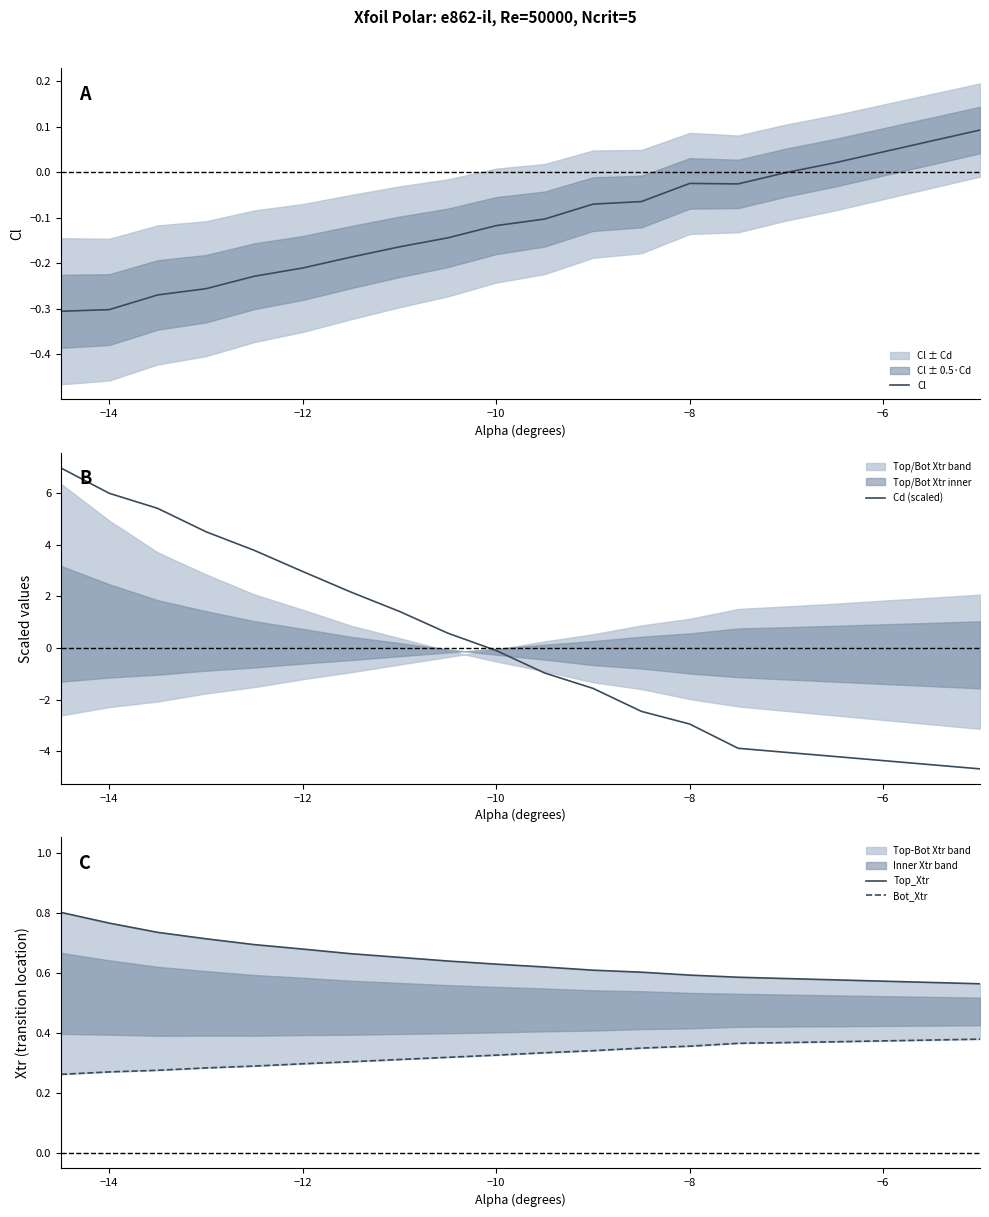

After their last crossing, which series has the higher values: Cd (scaled) or Bot_Xtr?

Bot_Xtr